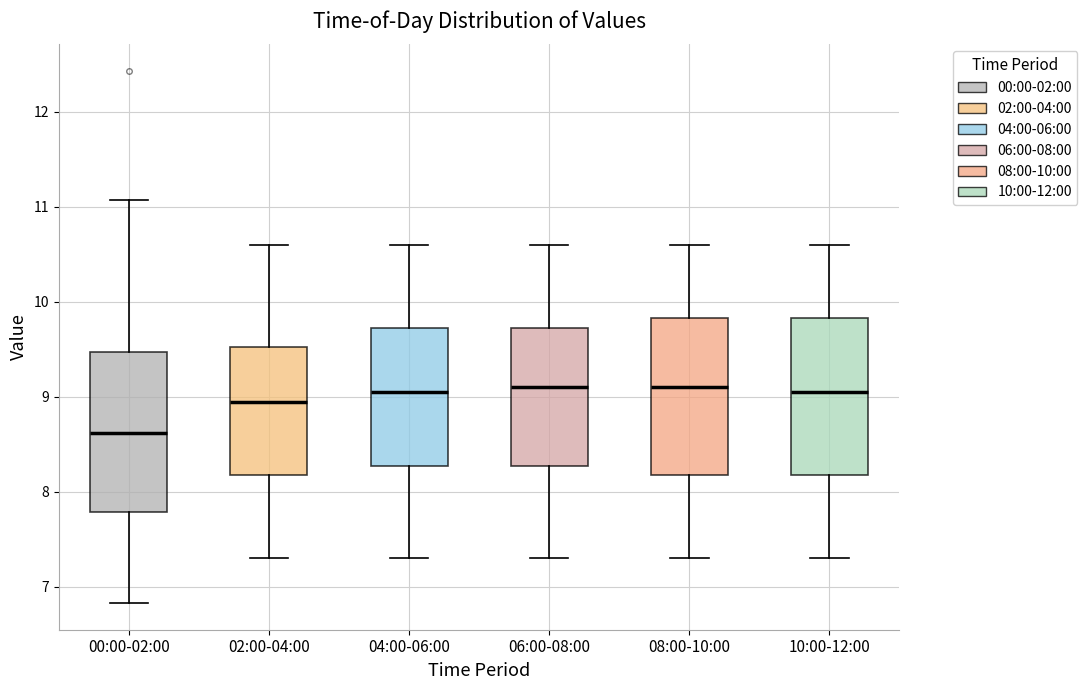

Where does the upper whisker of the box for 04:00-06:00 end on the y-axis? The values are not printed on the chart, so give them approximately, as read against the axis.

10.6